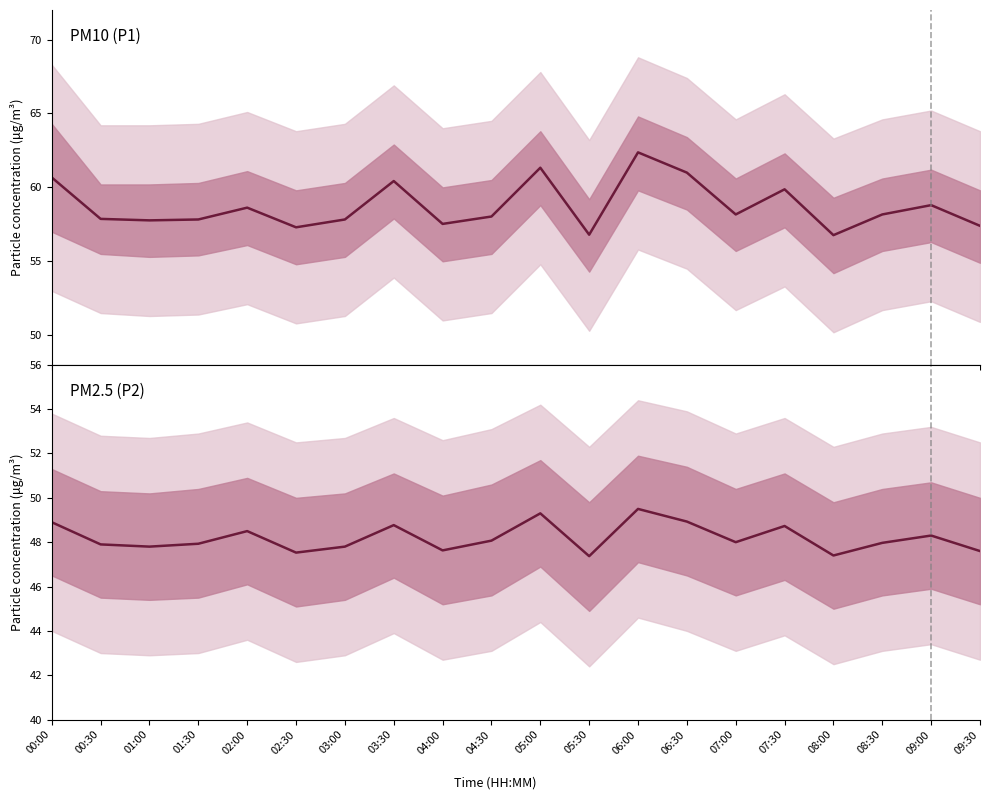

What is the label of the 8th point from the left?

03:30